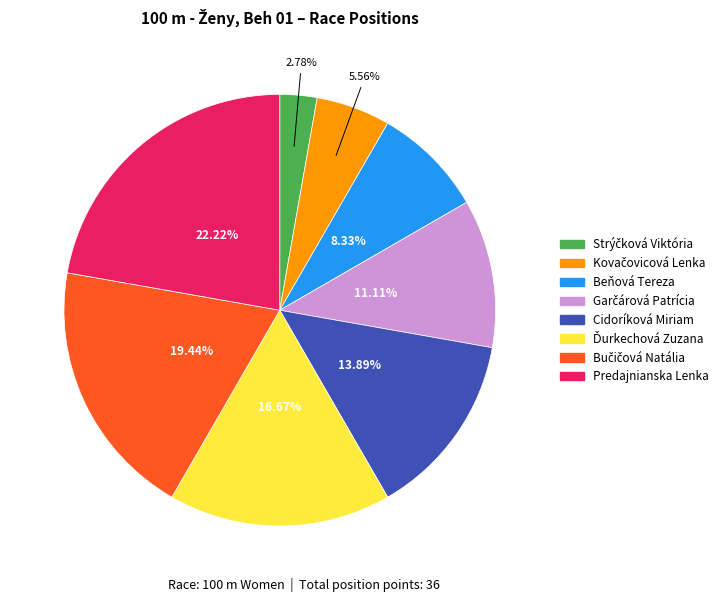

Is there a majority slice in this chart?

No